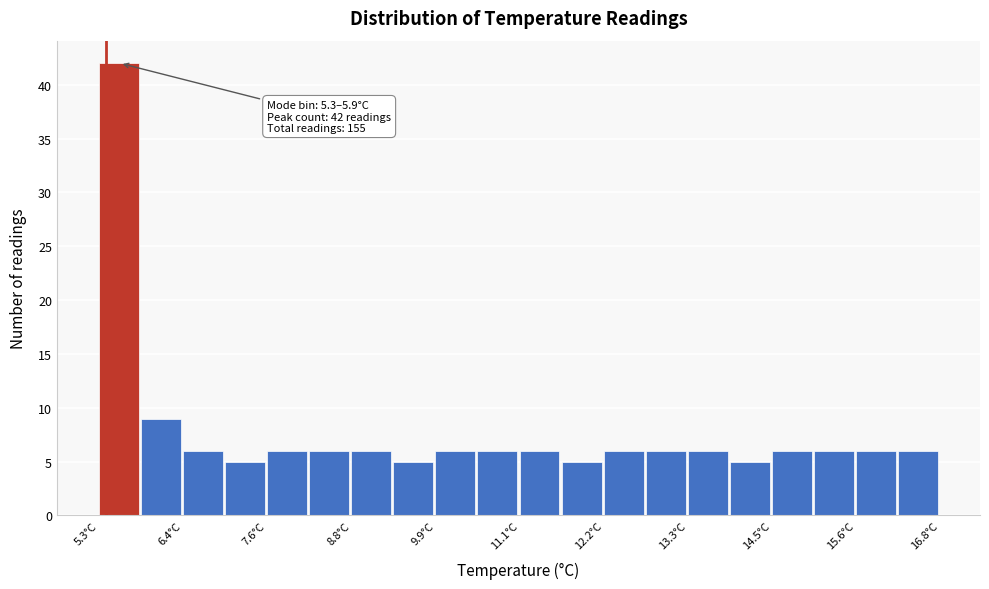

Around what value on the x-axis is the tallest bar? Give the approximate position of its centre, as read against the axis.

5.6